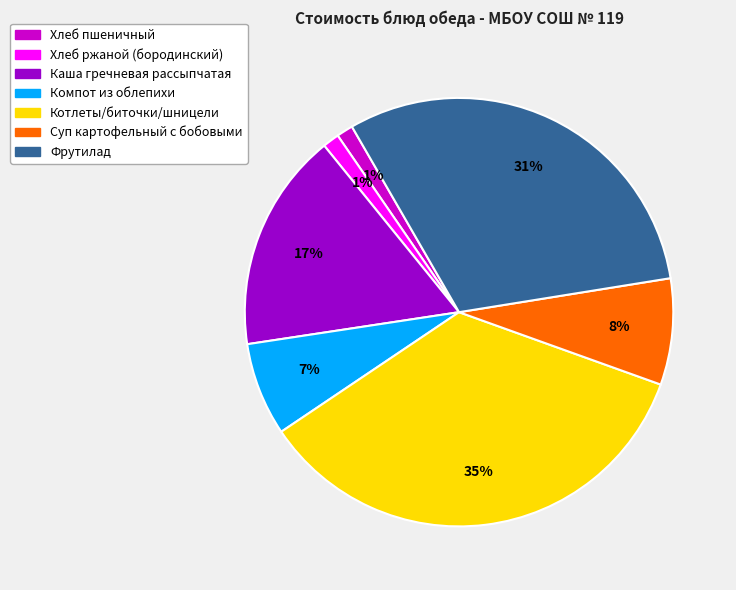

Is it true that Компот из облепихи is 1% of the pie?

False